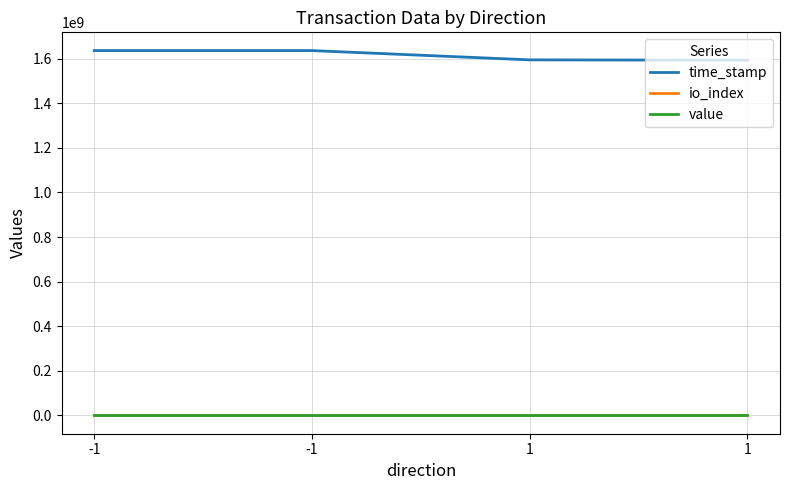

Between 1 and -1, which is larger?

-1